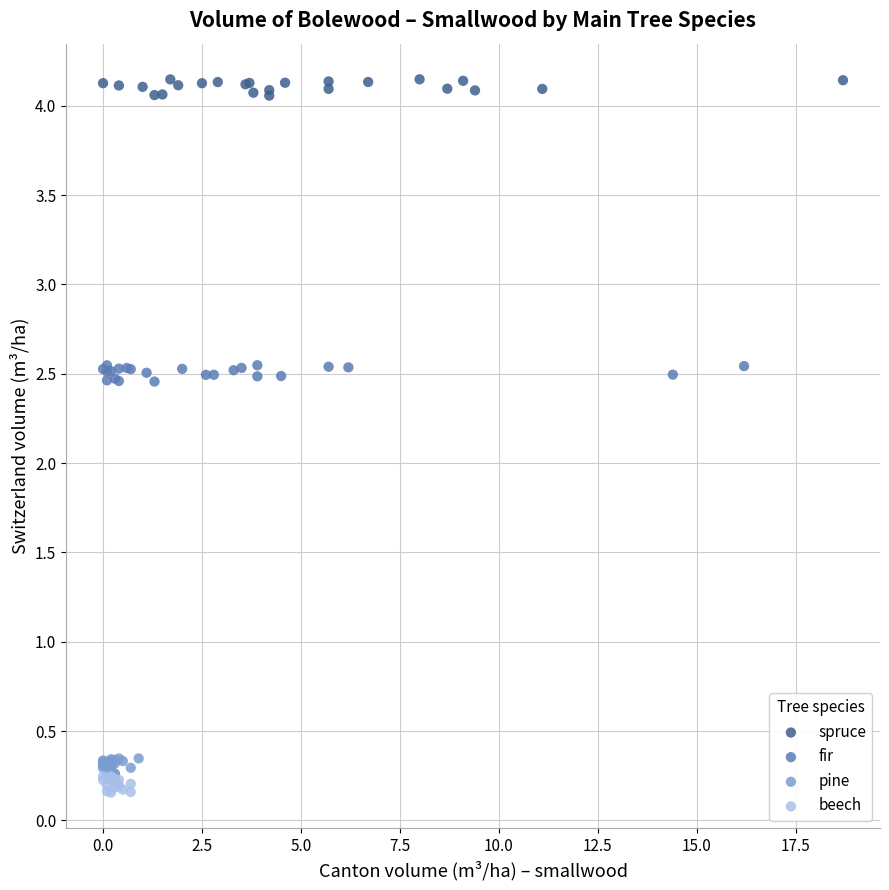

What are all the series names shown in the legend?

spruce, fir, pine, beech